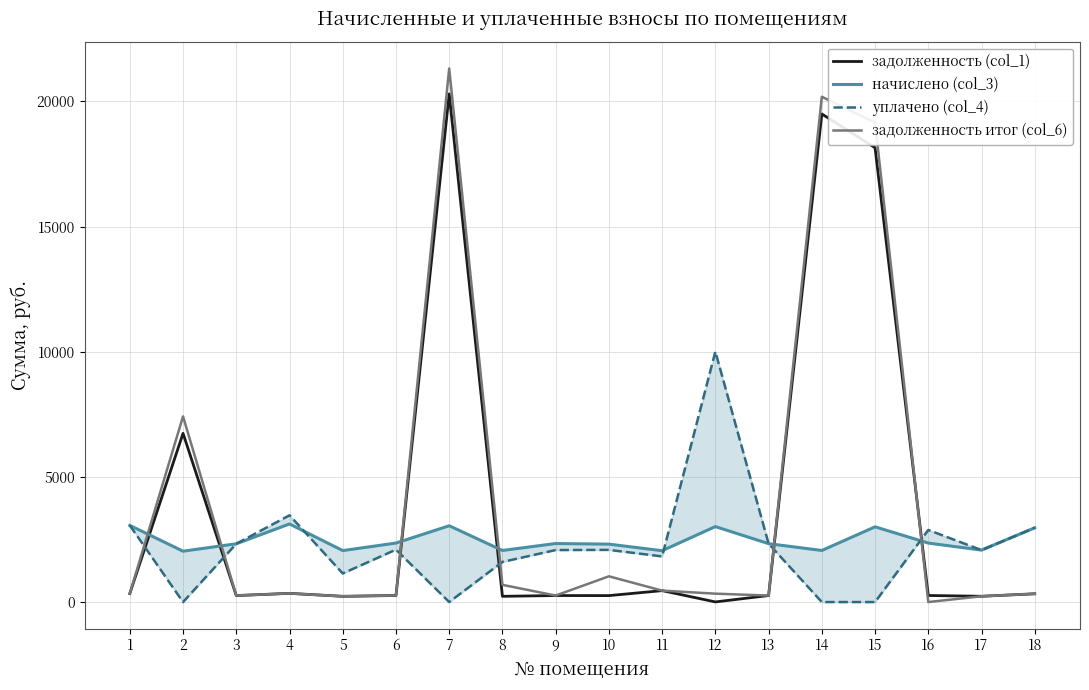

What is the difference between the second highest and second lowest values in the задолженность (col_1) series?

19270.4